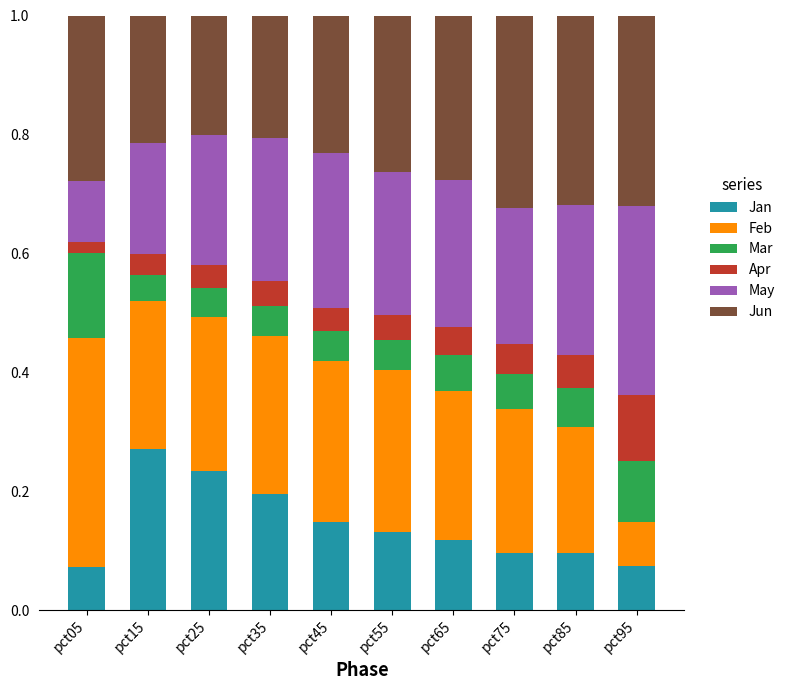

What is the sum of all Jan values?

1.4